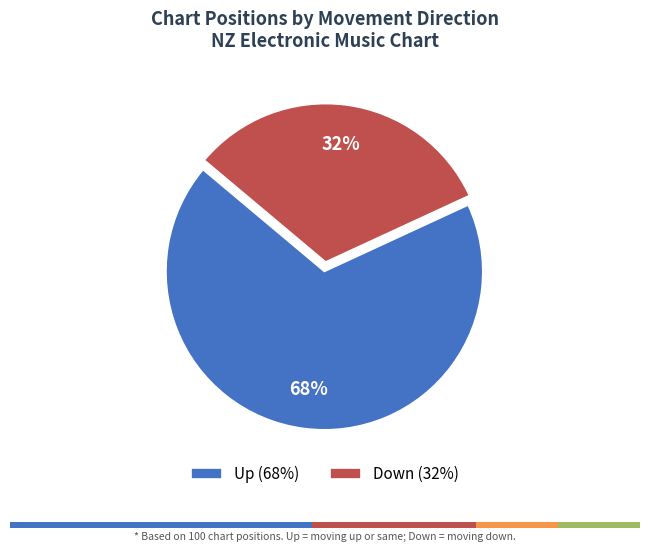

How many segments does this pie chart have?

2